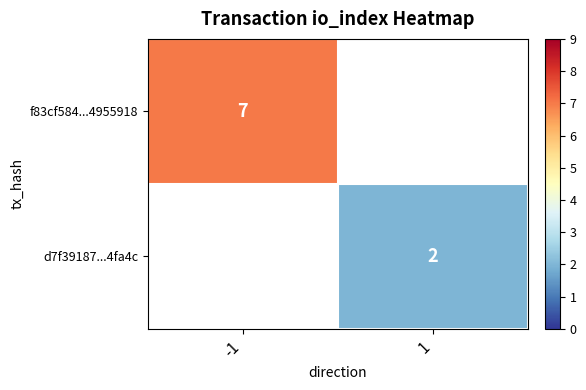

Between 1 and -1, which is larger?

-1